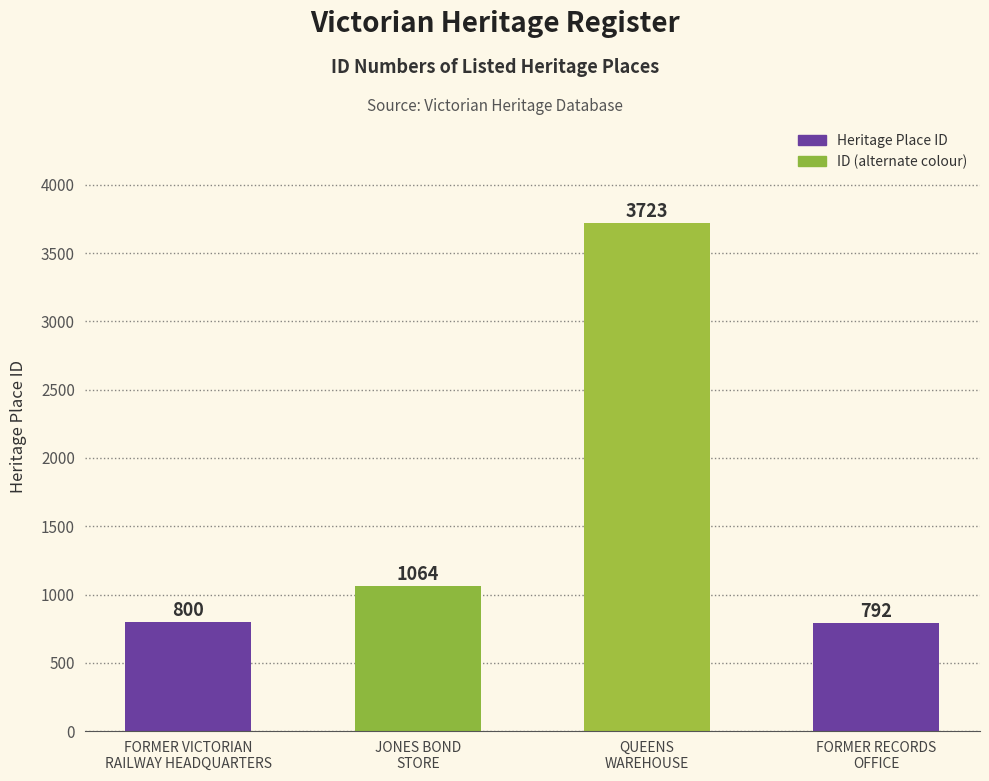

The chart shows a value of 446 at FORMER RECORDS
OFFICE. True or false?

False